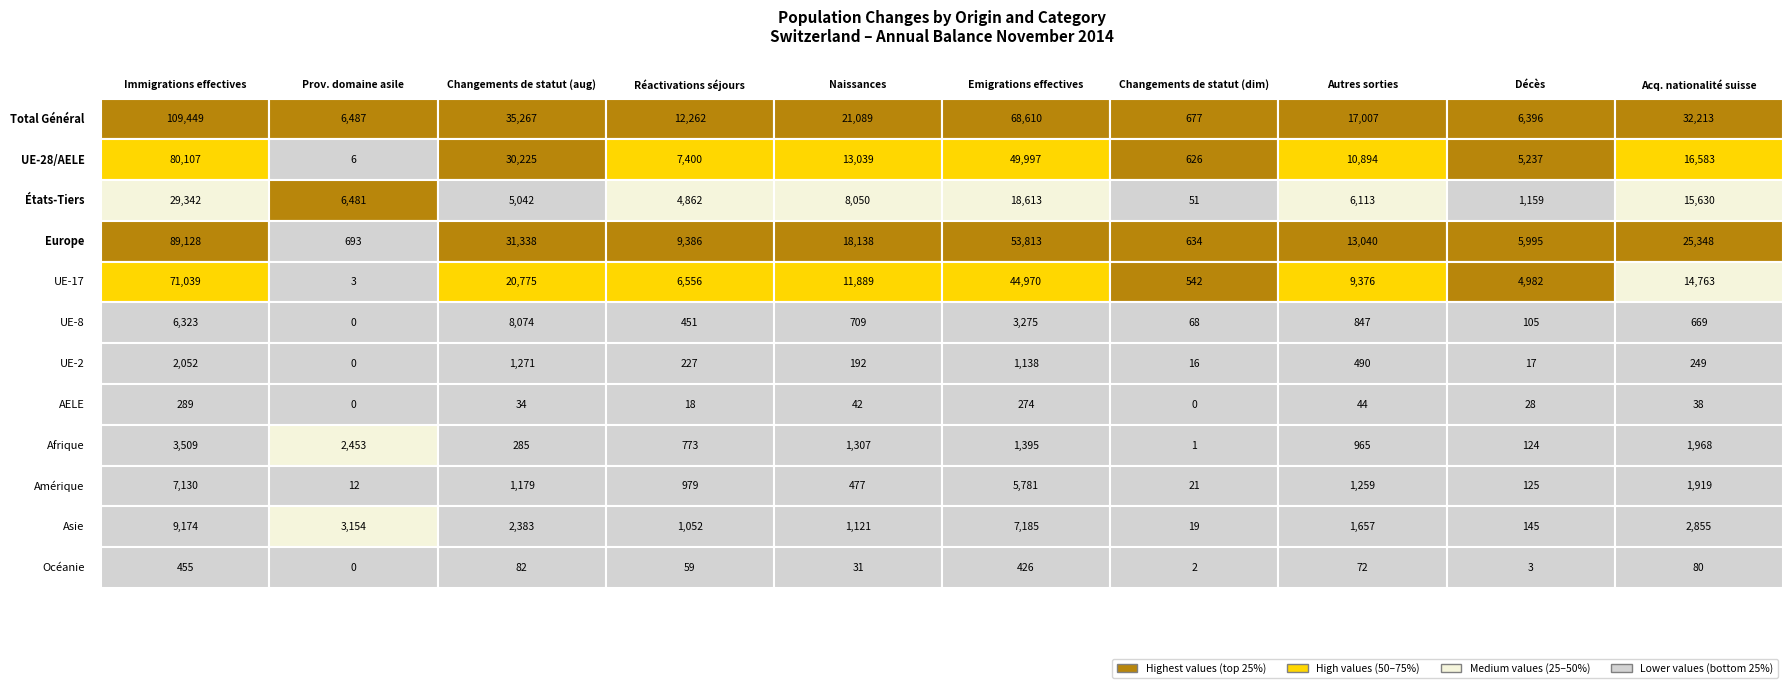

Rank the categories by UE-17 value from lowest to highest.

1, 6, 8, 3, 7, 4, 9, 2, 5, 0